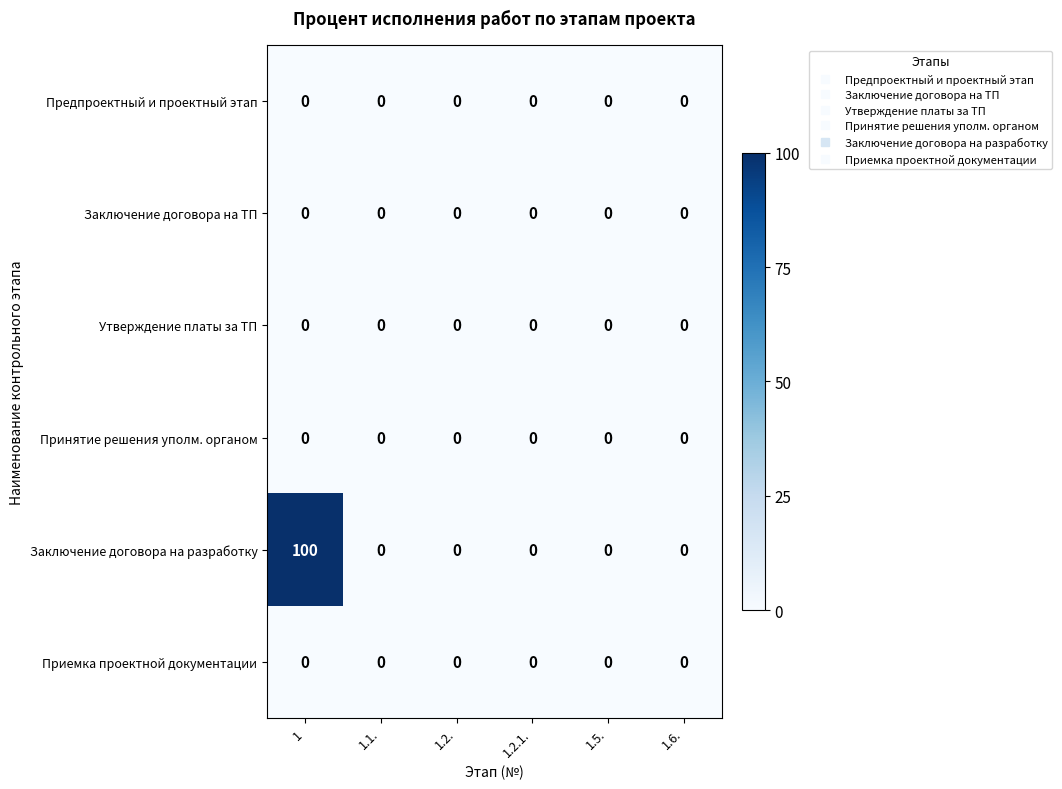

What is the maximum value shown in the chart?

100